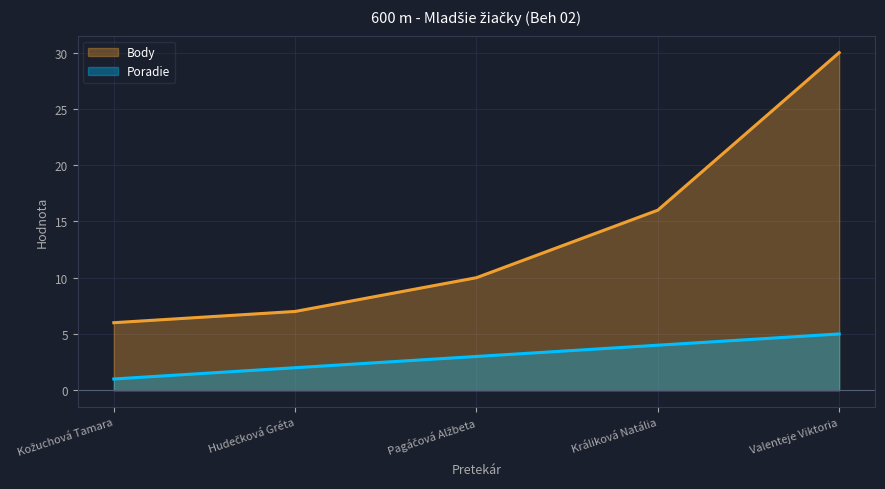

True or false: Poradie and Body intersect in this chart.

False